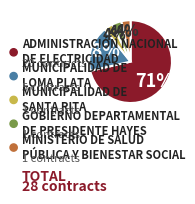

Does any single category account for the majority?

Yes